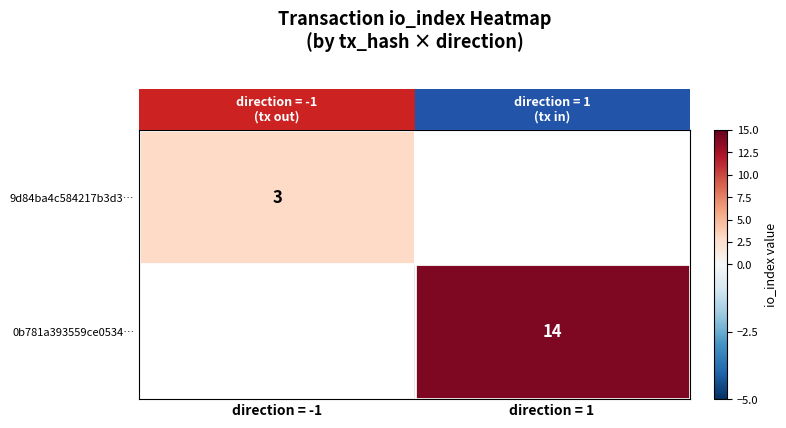

At how many categories does at least one series exceed 9?

1